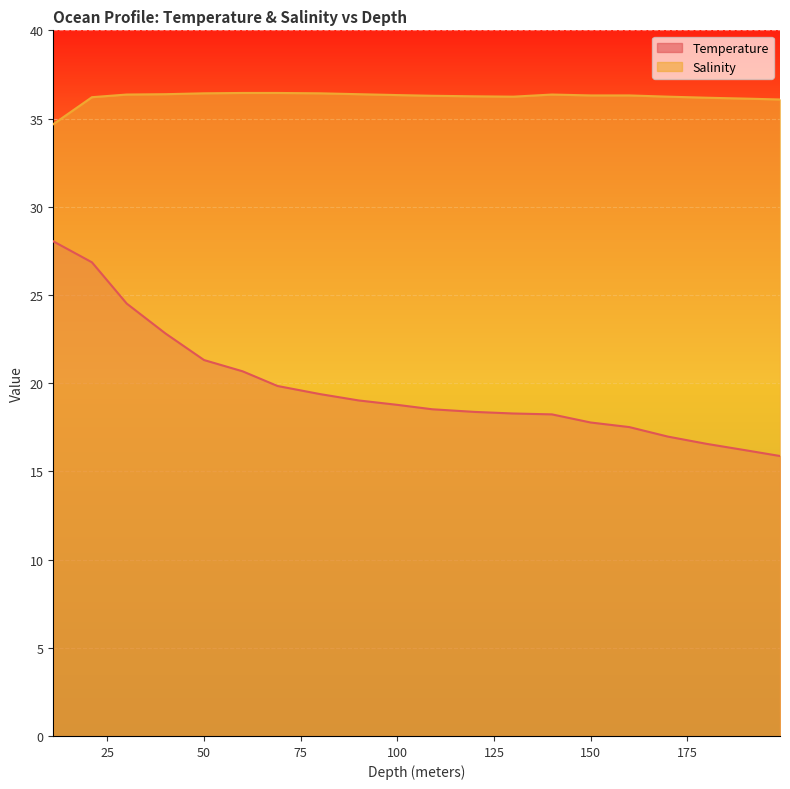

At 150, list the series in order from smallest to largest.

Temperature, Salinity